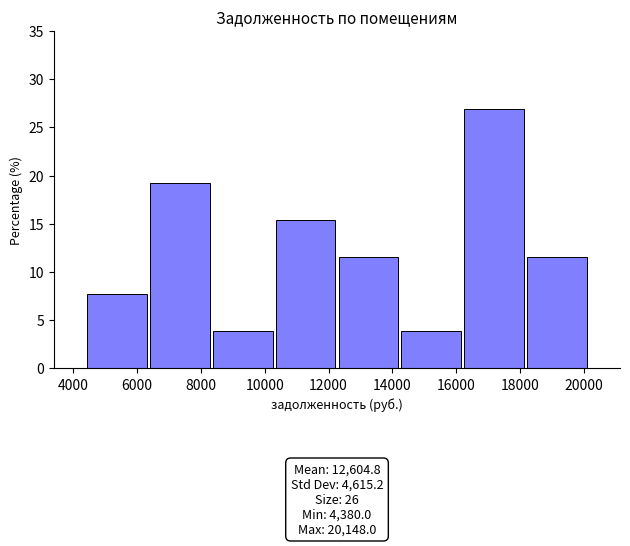

Over which range of the x-axis is the bar tallest?

16200 to 18200